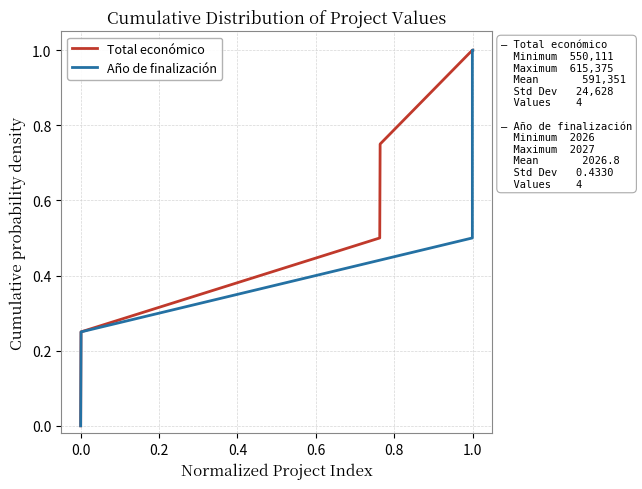

True or false: Total económico and Año de finalización intersect in this chart.

False